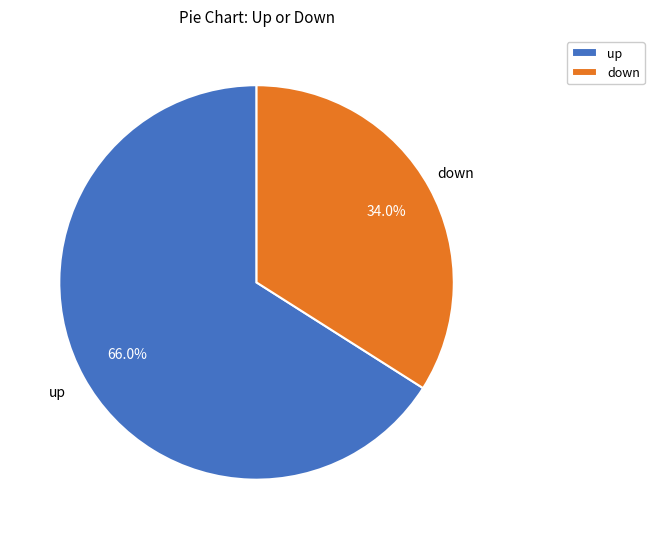

To the nearest percent, what is the combined percentage of up and down?

100%